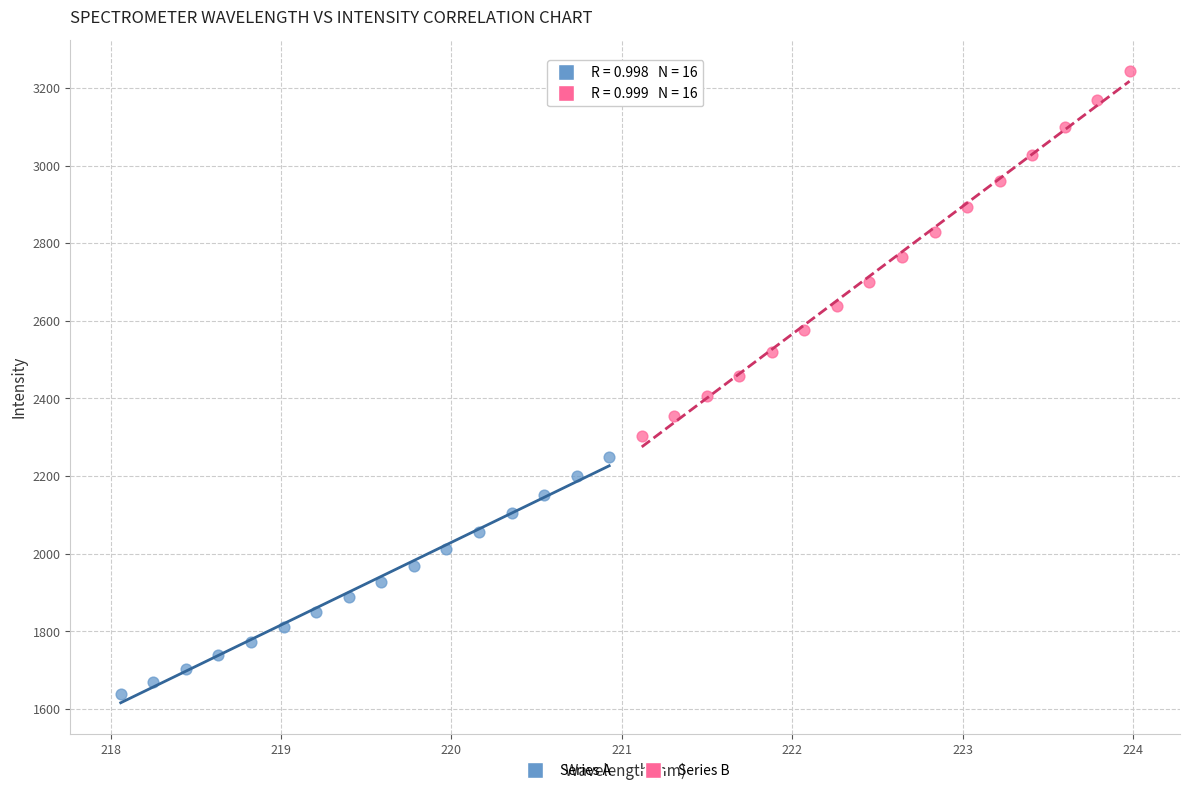

What are all the series names shown in the legend?

Series A, Series B